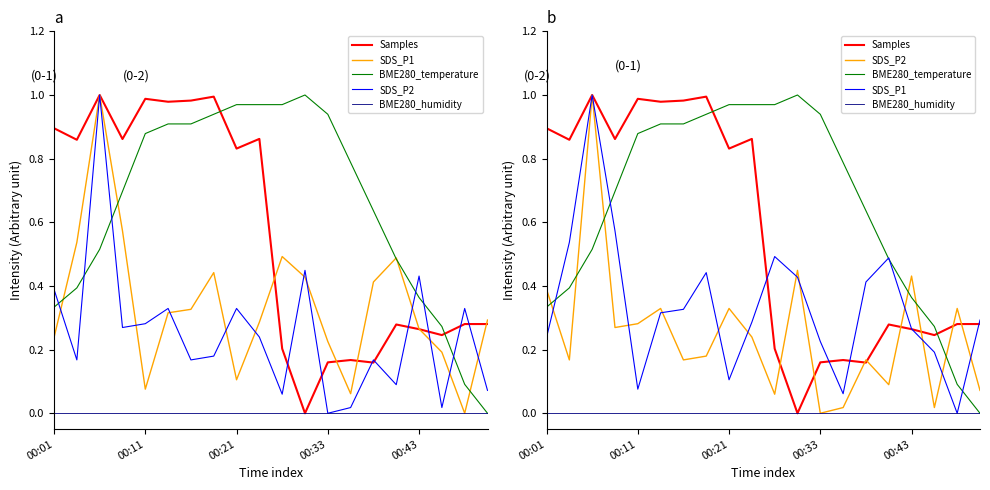

True or false: BME280_humidity and SDS_P1 cross at least once.

False